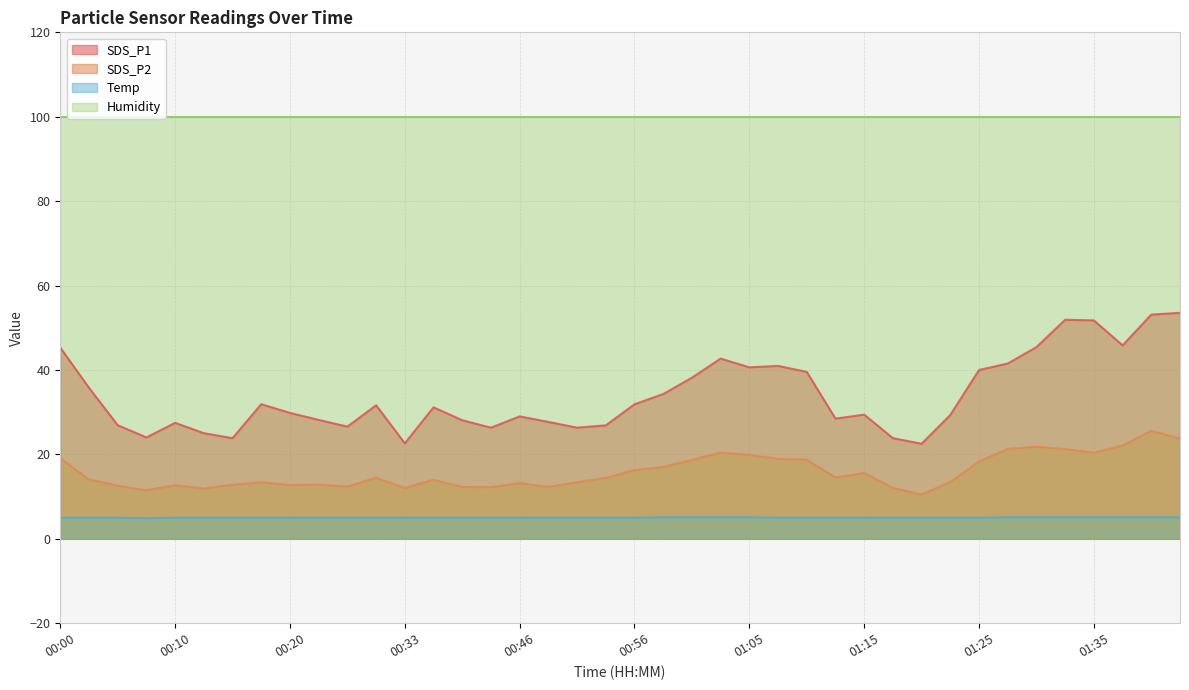

Which series has the largest total across all categories?

Humidity